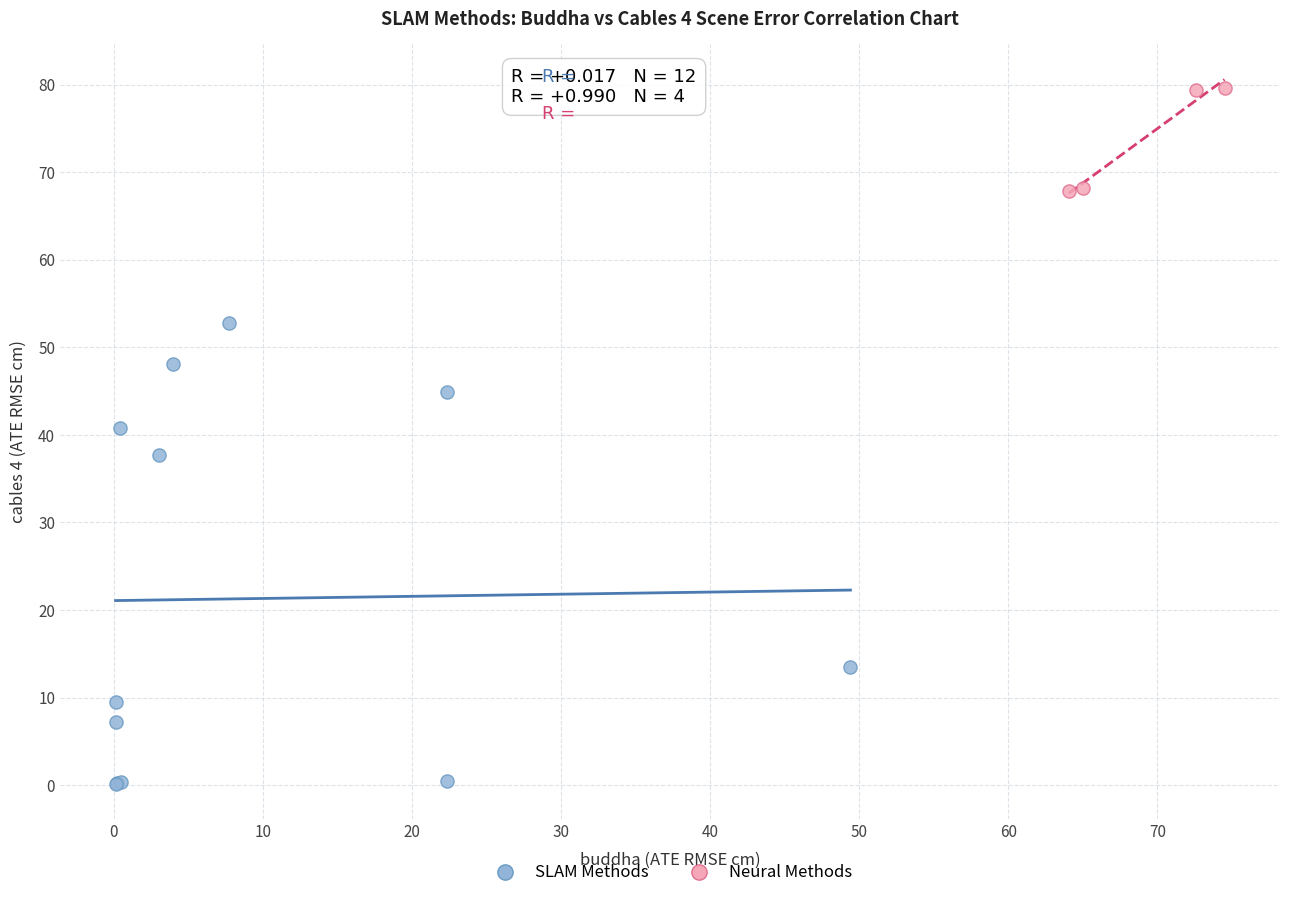

What are all the series names shown in the legend?

SLAM Methods, Neural Methods